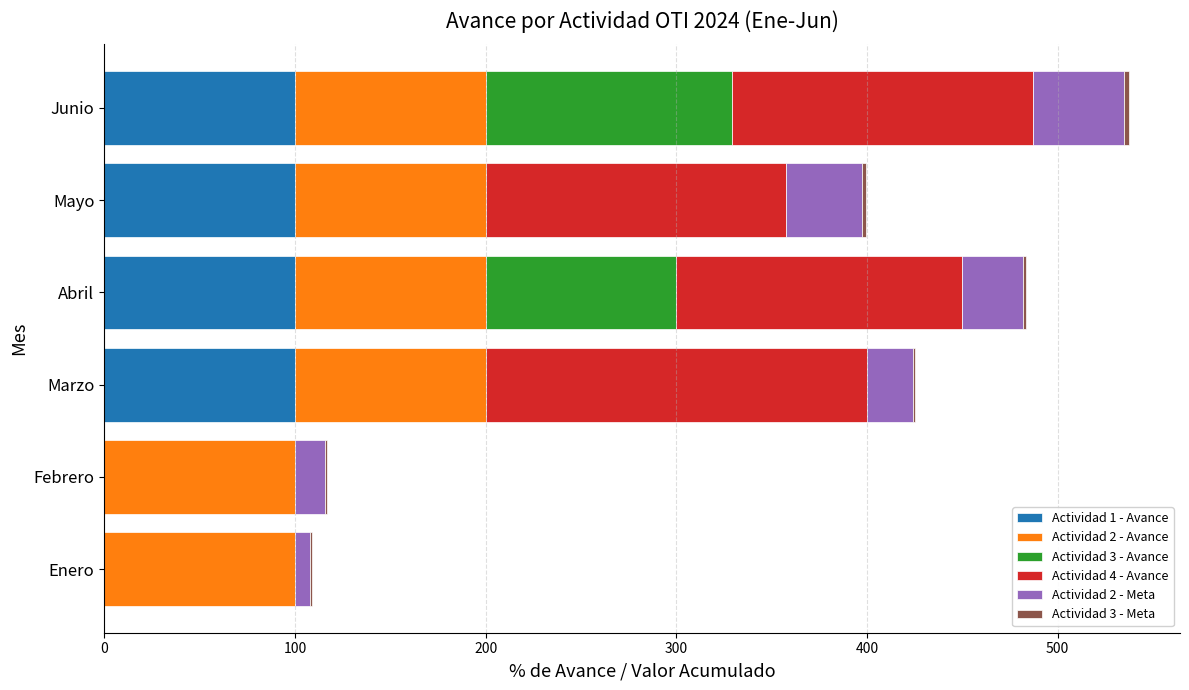

What is the maximum value for Actividad 1 - Avance?

100.0